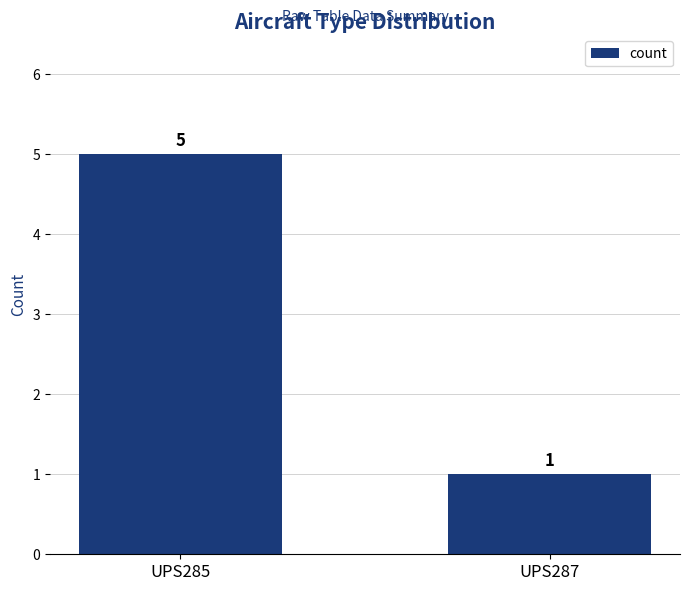

What is the smallest value displayed?

1